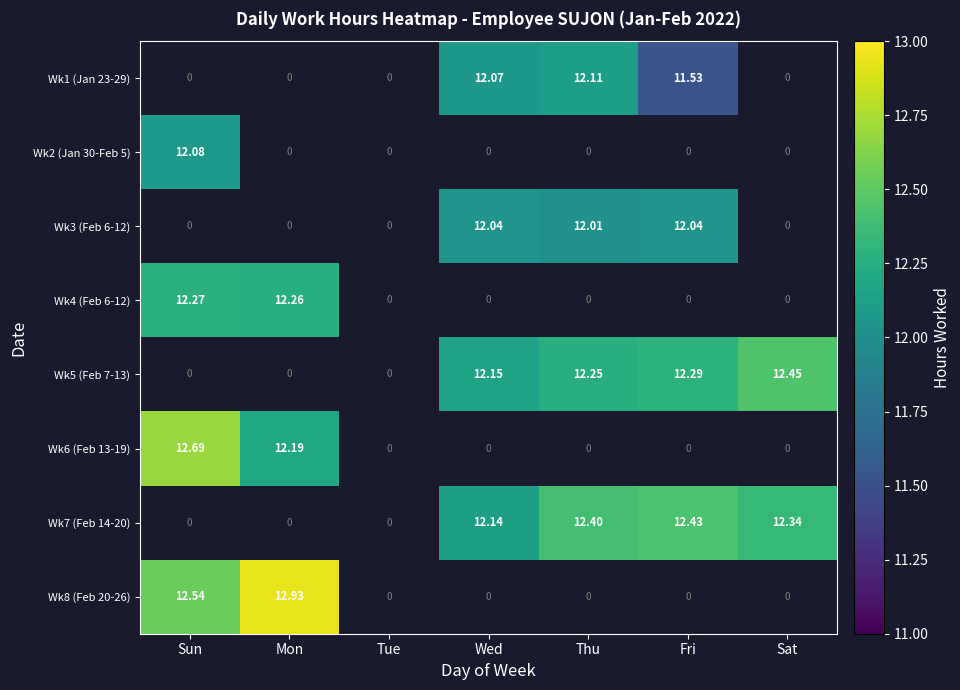

The Wk7 (Feb 14-20) series shows 3.9 at Sat. True or false?

False